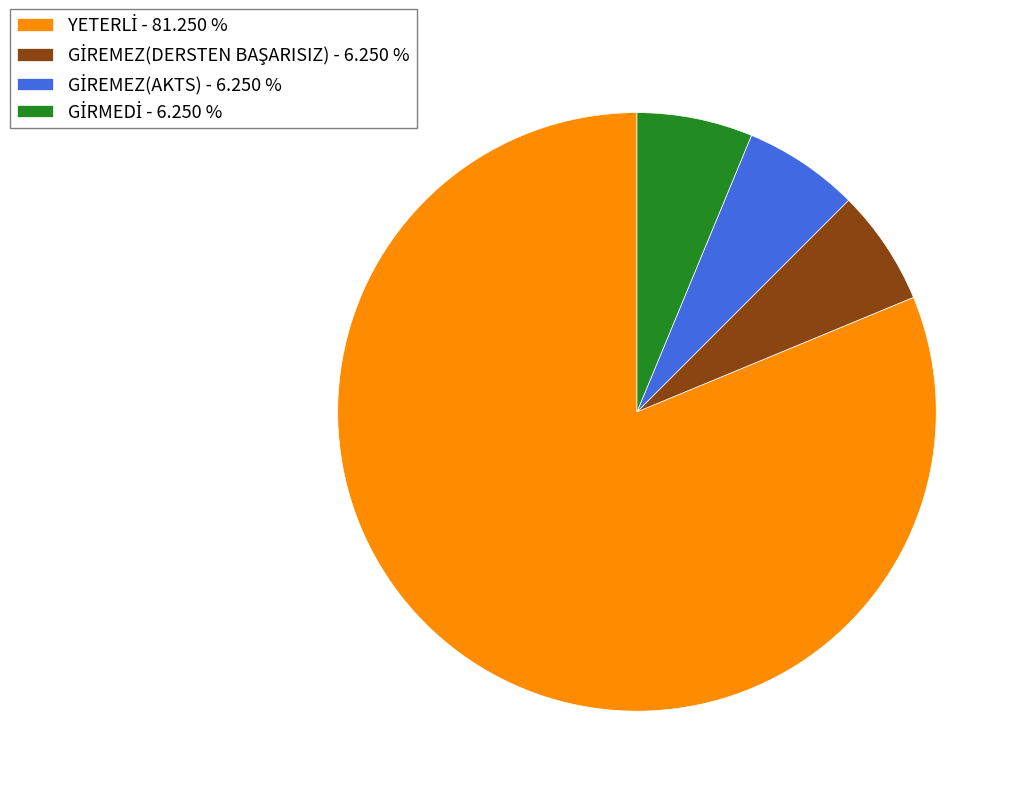

Is there a majority slice in this chart?

Yes